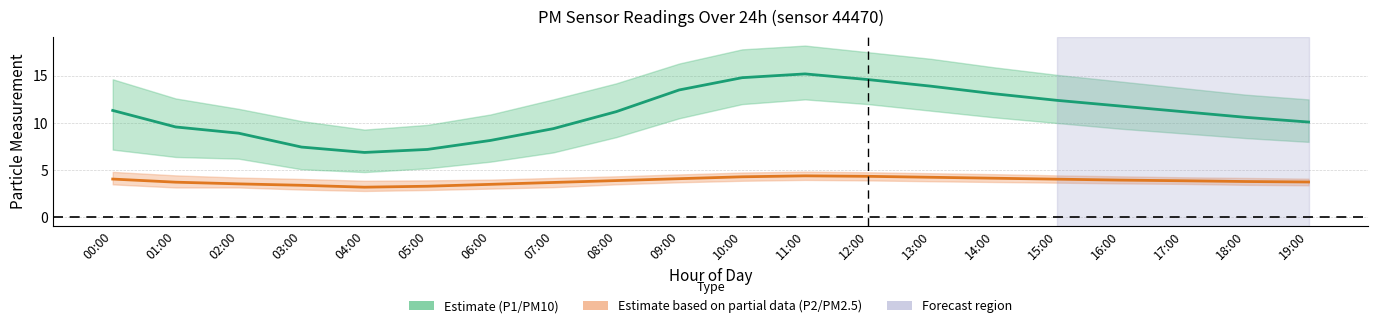

In P1 (PM10), how many points are lower than both neighbors (excluding endpoints)?

1